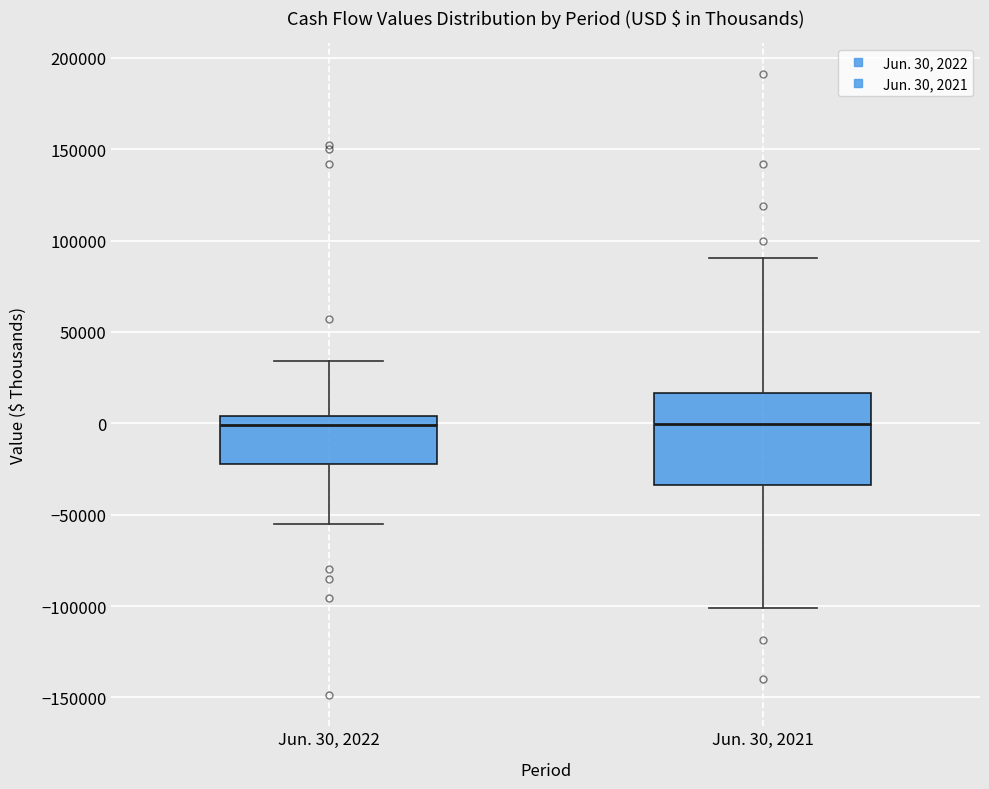

Comparing the boxes themselves (not the whiskers), which one is the tallest?

Jun. 30, 2021